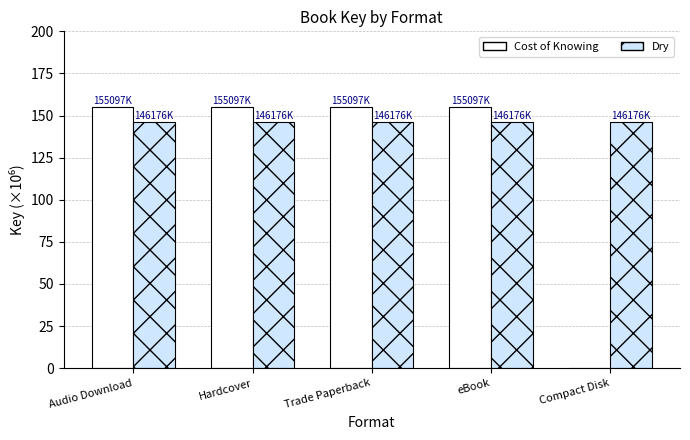

What is the approximate value of Dry at Hardcover?

146.2